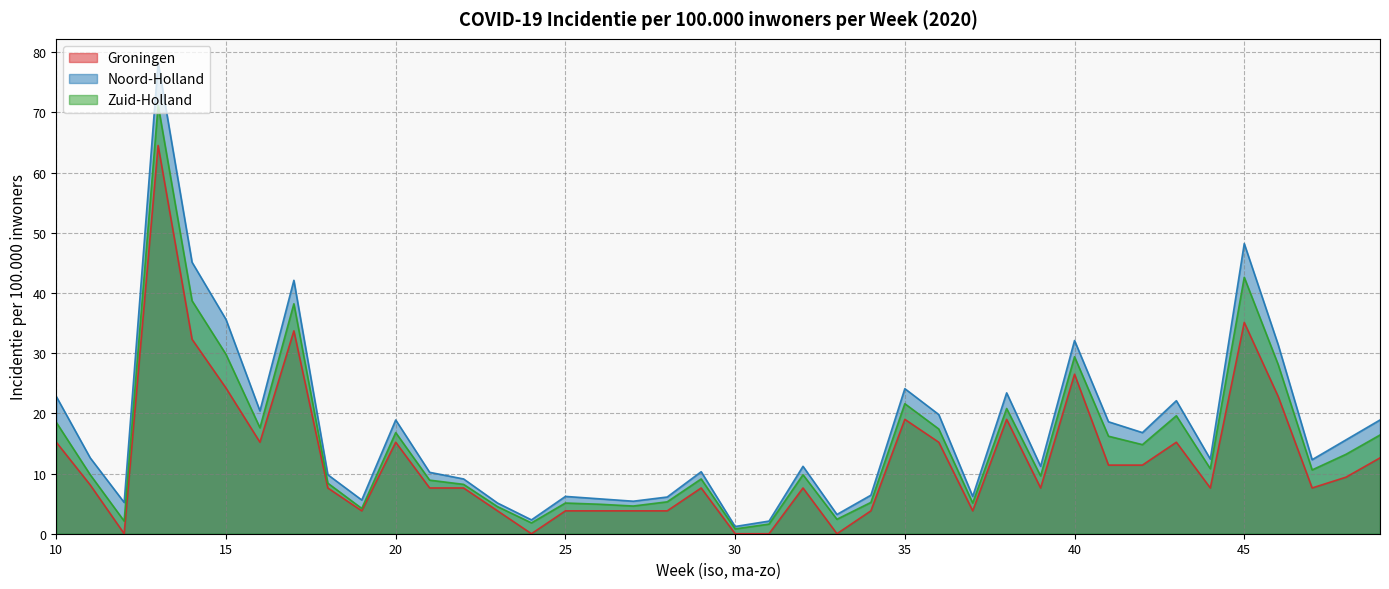

Reading right to left, transcribe all the data shown in this chart.

Groningen: 49=12.6	48=9.4	47=7.6	46=22.8	45=35.1	44=7.6	43=15.2	42=11.4	41=11.4	40=26.5	39=7.6	38=19.0	37=3.8	36=15.2	35=19.0	34=3.8	33=0.0	32=7.6	31=0.0	30=0.0	29=7.6	28=3.8	27=3.8	26=3.8	25=3.8	24=0.0	23=3.8	22=7.6	21=7.6	20=15.2	19=3.8	18=7.6	17=33.7	16=15.2	15=24.2	14=32.3	13=64.5	12=0.0	11=8.1	10=15.2
Noord-Holland: 49=18.9	48=15.6	47=12.3	46=31.4	45=48.2	44=12.4	43=22.1	42=16.8	41=18.6	40=32.1	39=11.2	38=23.4	37=6.2	36=19.8	35=24.1	34=6.4	33=3.2	32=11.2	31=2.1	30=1.2	29=10.3	28=6.1	27=5.4	26=5.8	25=6.2	24=2.3	23=5.1	22=9.1	21=10.2	20=18.9	19=5.6	18=9.8	17=42.1	16=20.4	15=35.6	14=45.1	13=78.3	12=5.2	11=12.6	10=22.8
Zuid-Holland: 49=16.4	48=13.2	47=10.6	46=28.1	45=42.6	44=10.8	43=19.6	42=14.8	41=16.2	40=29.4	39=9.6	38=20.8	37=5.1	36=17.4	35=21.6	34=5.2	33=2.4	32=9.8	31=1.6	30=0.8	29=9.1	28=5.3	27=4.6	26=4.9	25=5.1	24=1.8	23=4.5	22=8.2	21=8.9	20=16.8	19=4.2	18=8.4	17=38.2	16=17.6	15=29.8	14=38.7	13=71.2	12=2.1	11=9.8	10=18.5